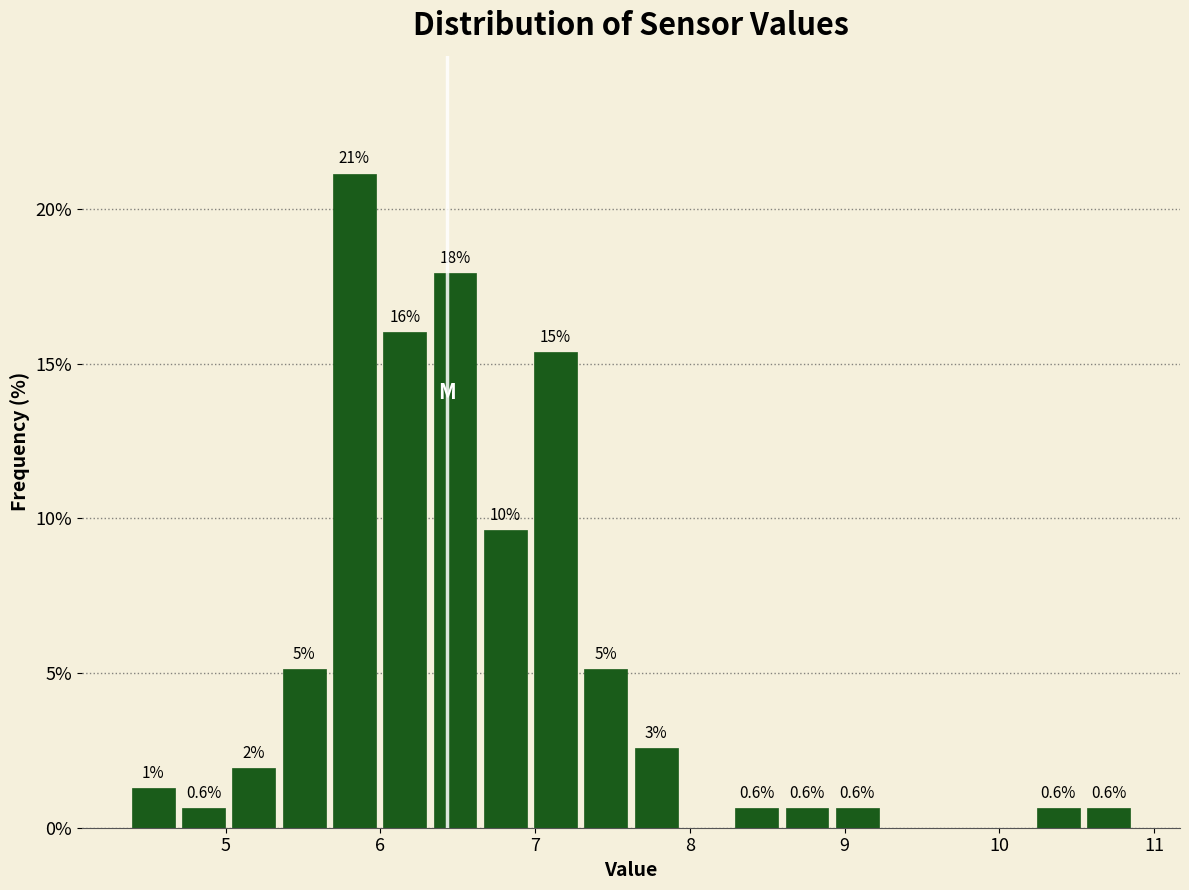

Around what value on the x-axis is the tallest bar? Give the approximate position of its centre, as read against the axis.

5.8